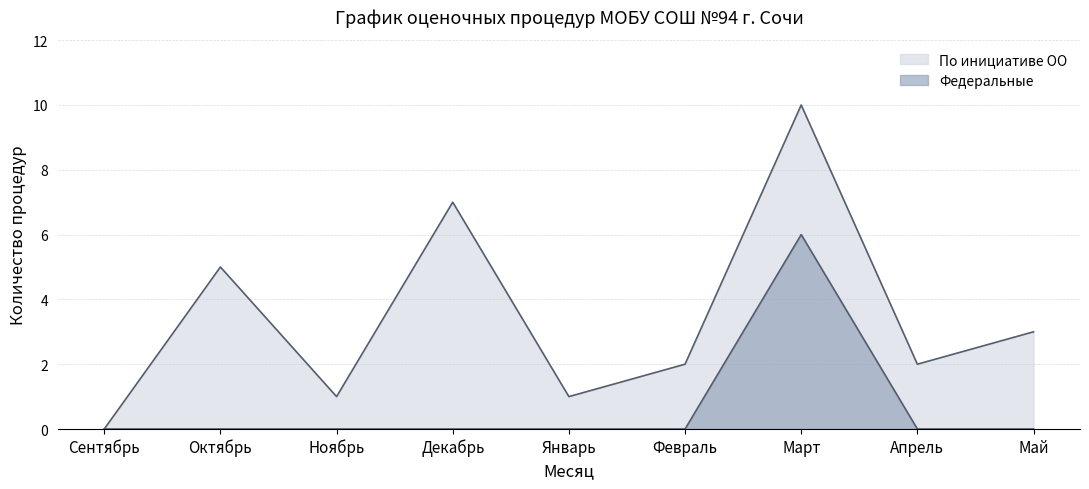

Reading right to left, extract all data points from this chart.

Май=0	Апрель=0	Март=6	Февраль=0	Январь=0	Декабрь=0	Ноябрь=0	Октябрь=0	Сентябрь=0